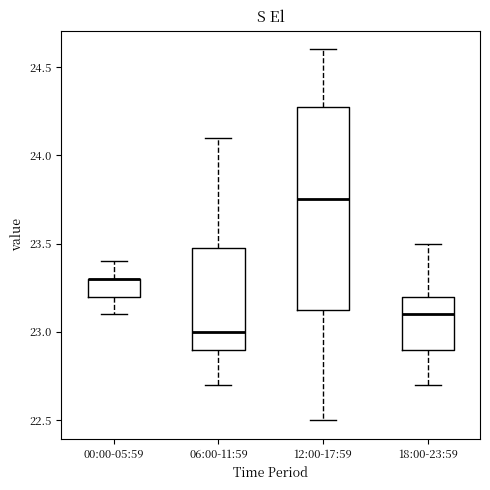

Where does the lower whisker of the box for 12:00-17:59 end on the y-axis? The values are not printed on the chart, so give them approximately, as read against the axis.

22.50